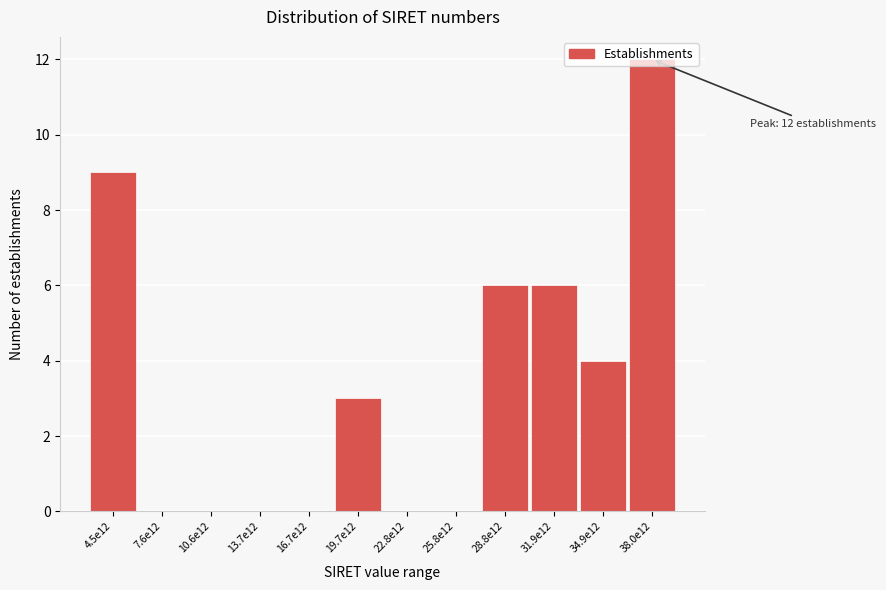

What is the greatest value displayed?

12